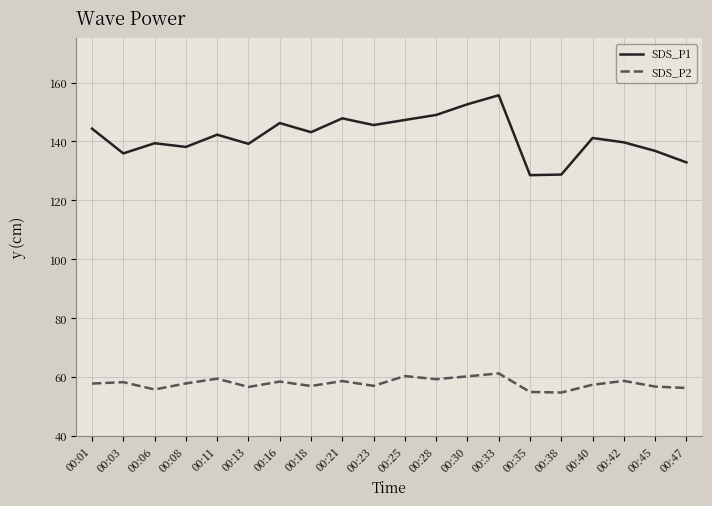

At which category does SDS_P1 reach its first local valley?

00:03